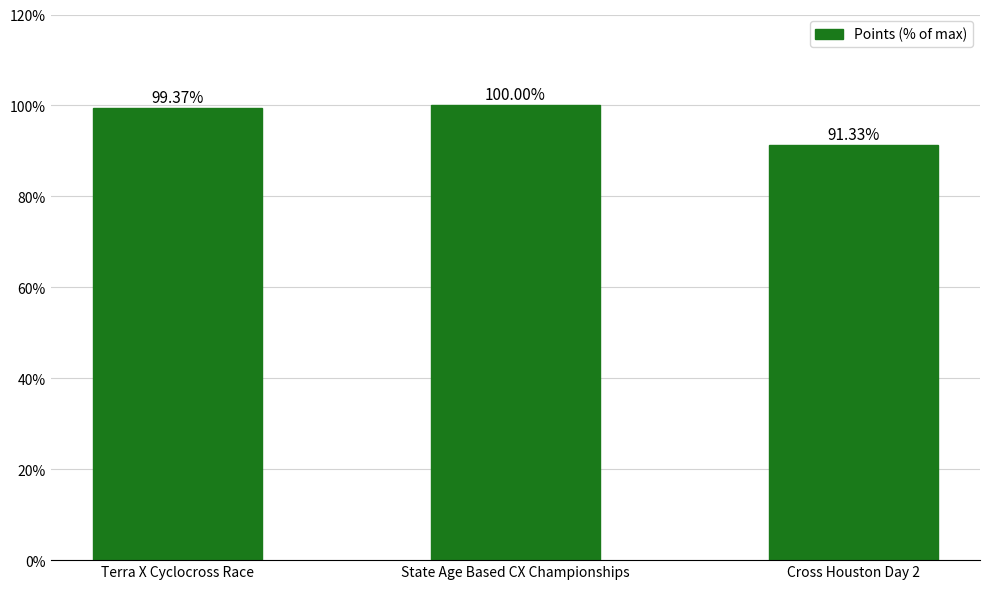

At which label is the value closest to 95?

Cross Houston Day 2